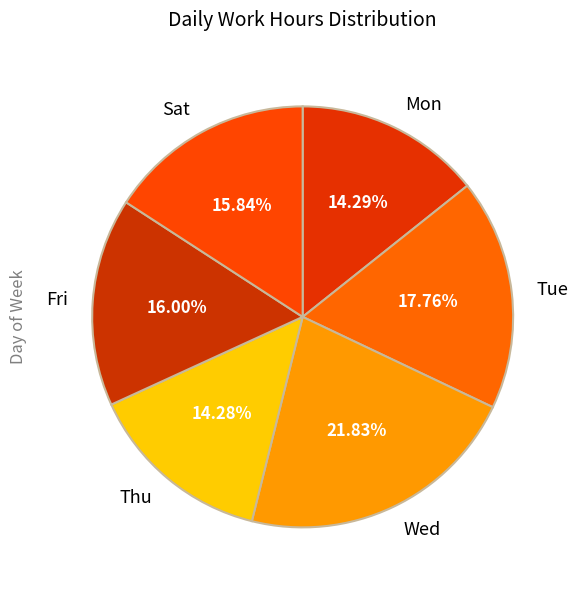

Which slice is the largest?

Wed